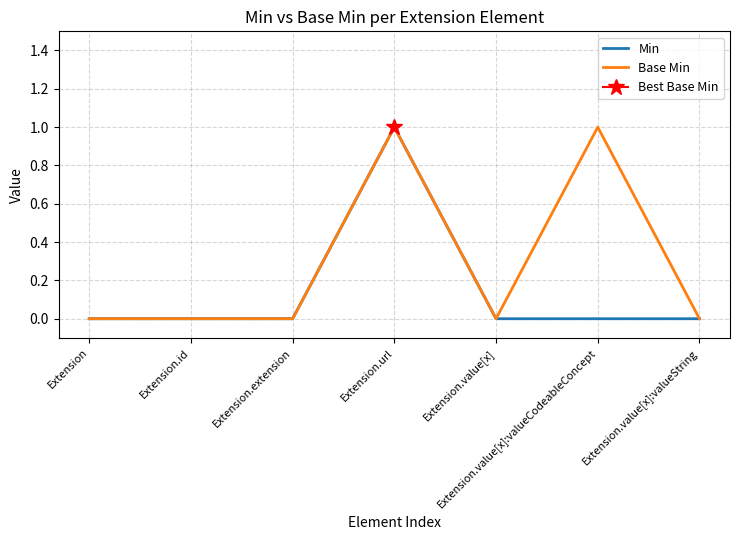

The Base Min series shows -1 at Extension.value[x]:valueString. True or false?

False